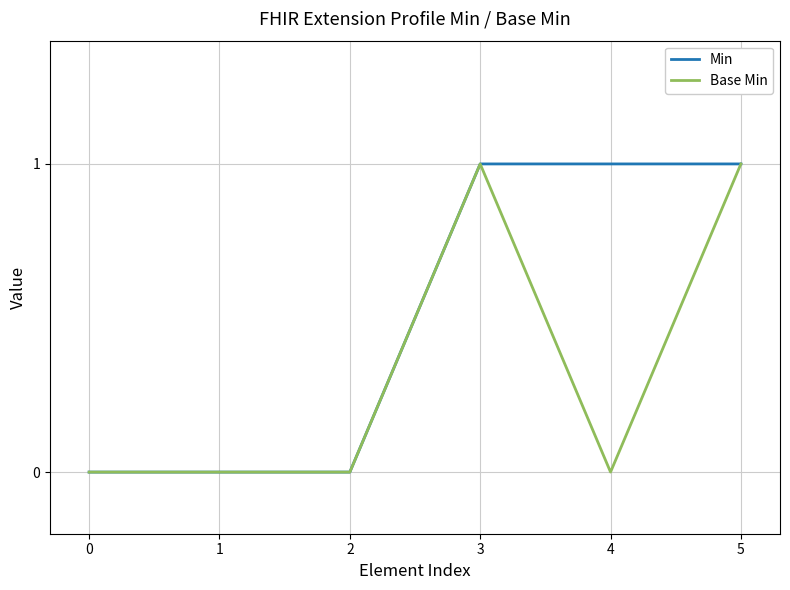

Read the Min value at 5.

1